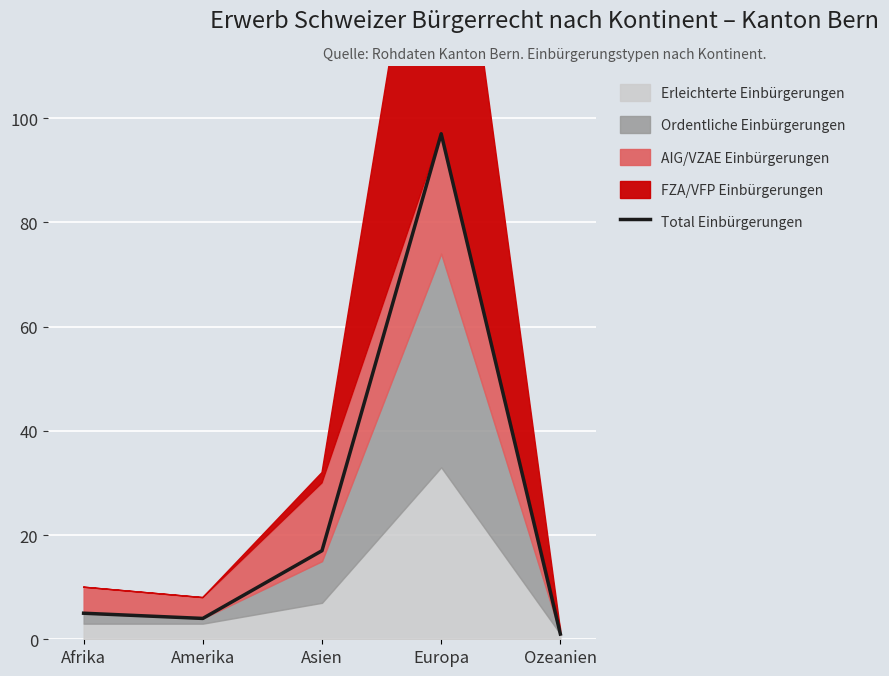

Which label corresponds to the smallest value in the chart?

Ozeanien